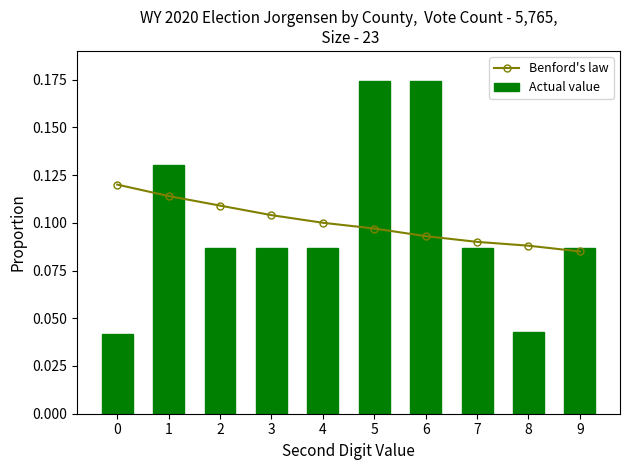

What is the sum of the Benford's law values at 7 and 1?

0.2